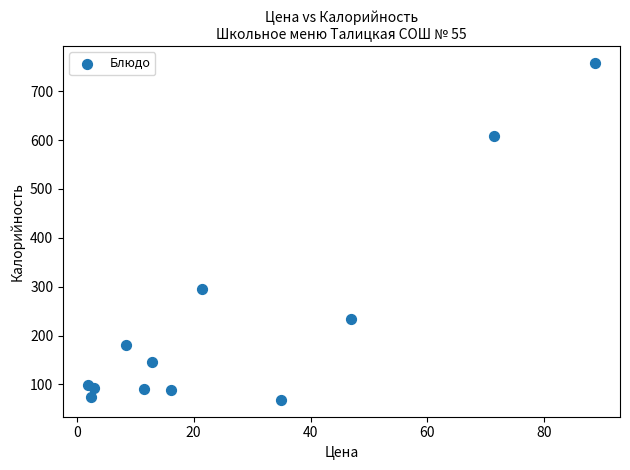

What Y value in the scatter plot is closest to 413?

296.3